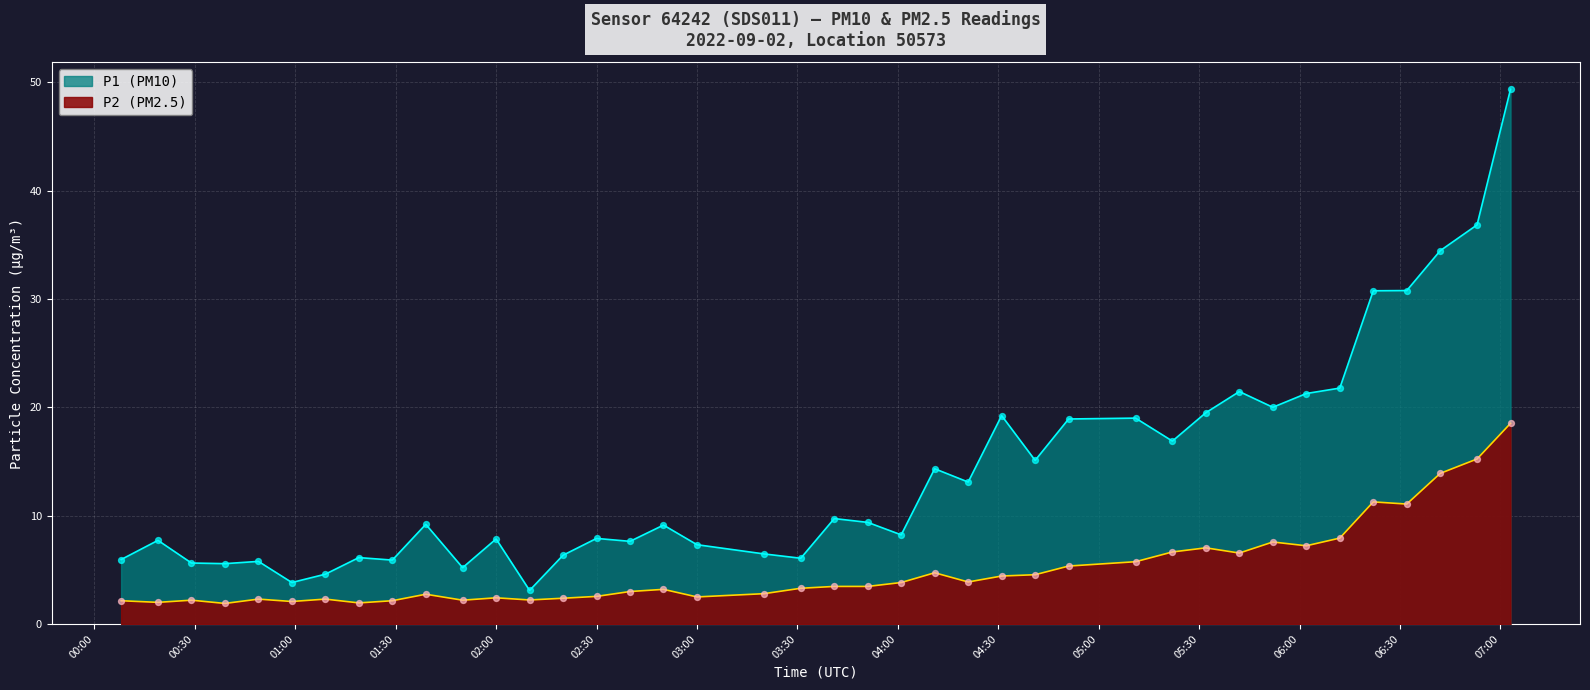

Which series reaches the maximum Y coordinate?

P1 (PM10)